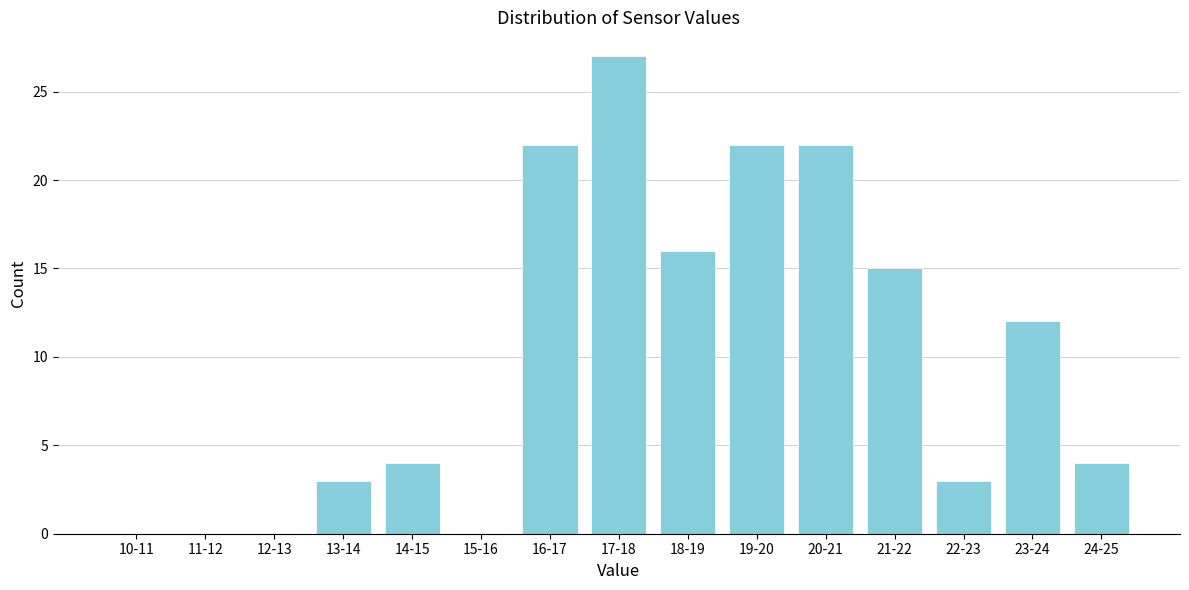

Reading left to right, what are all the values shown in this chart?

10-11=0	11-12=0	12-13=0	13-14=3	14-15=4	15-16=0	16-17=22	17-18=27	18-19=16	19-20=22	20-21=22	21-22=15	22-23=3	23-24=12	24-25=4